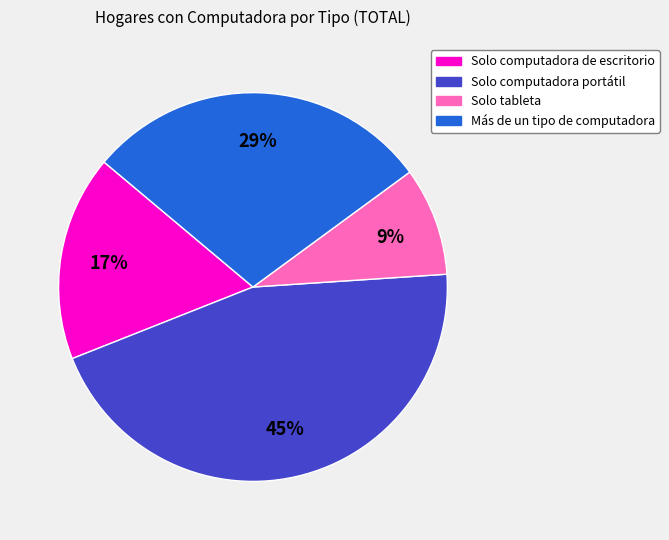

Is there a majority slice in this chart?

No